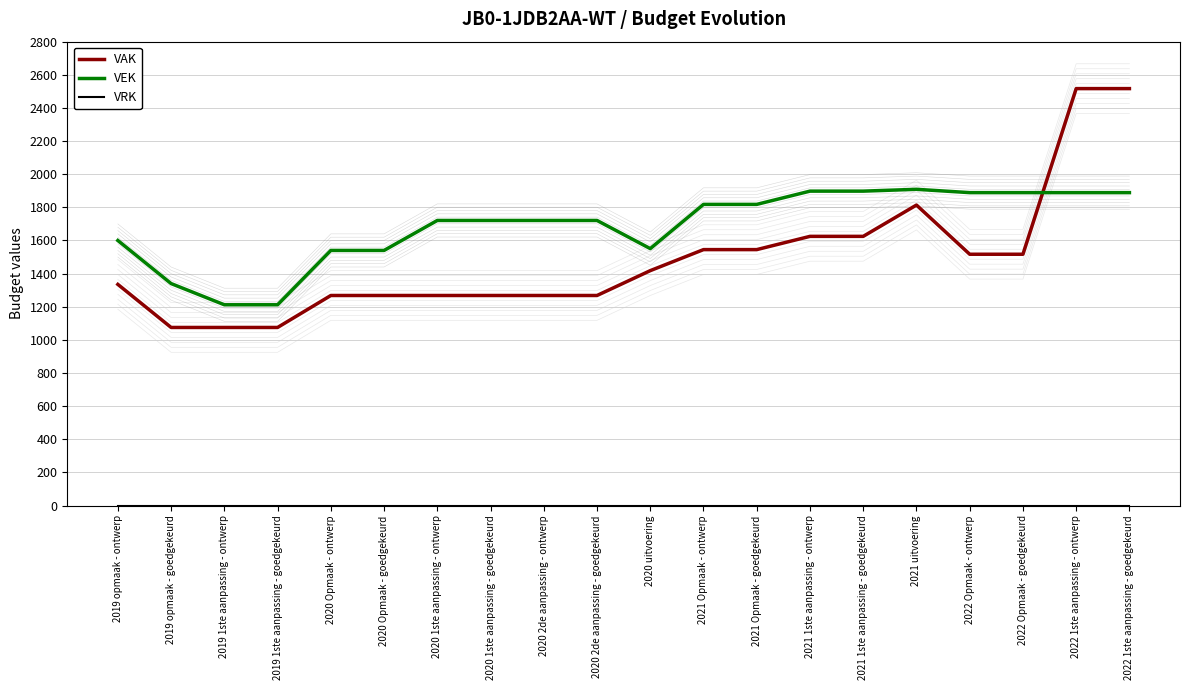

What is the value of the VAK point at the 1st from the left?

1335